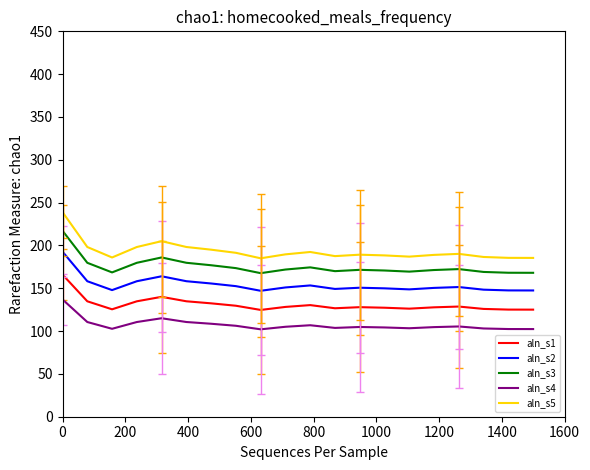

What is the difference between the maximum and minimum values in the aln_s4 series?

34.9